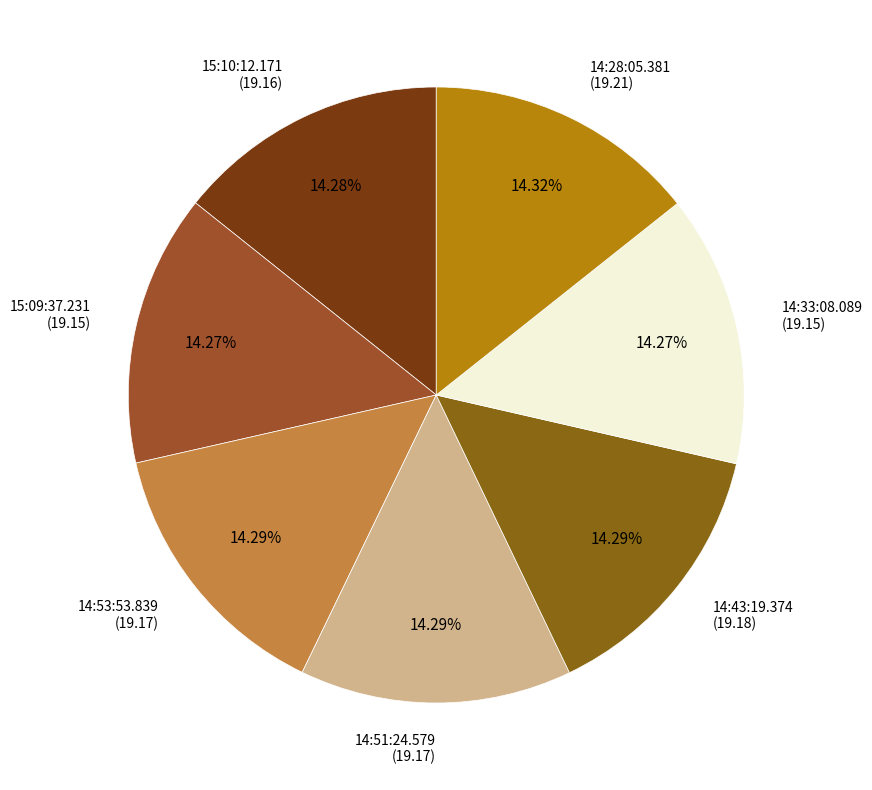

What is the largest slice in the pie chart?

14:28:05.381